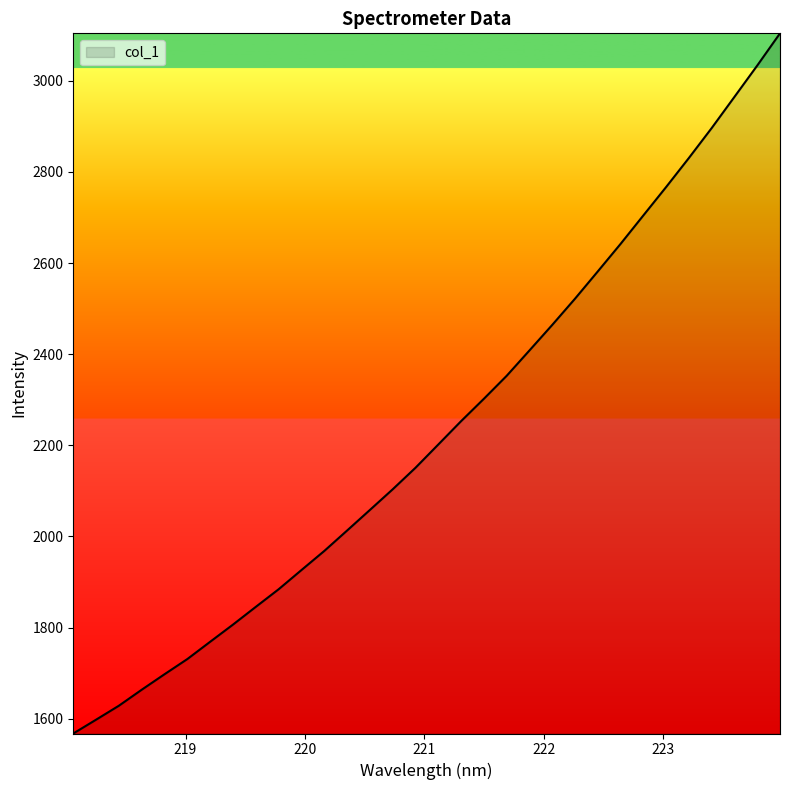

What is the minimum value shown in the chart?

1567.4